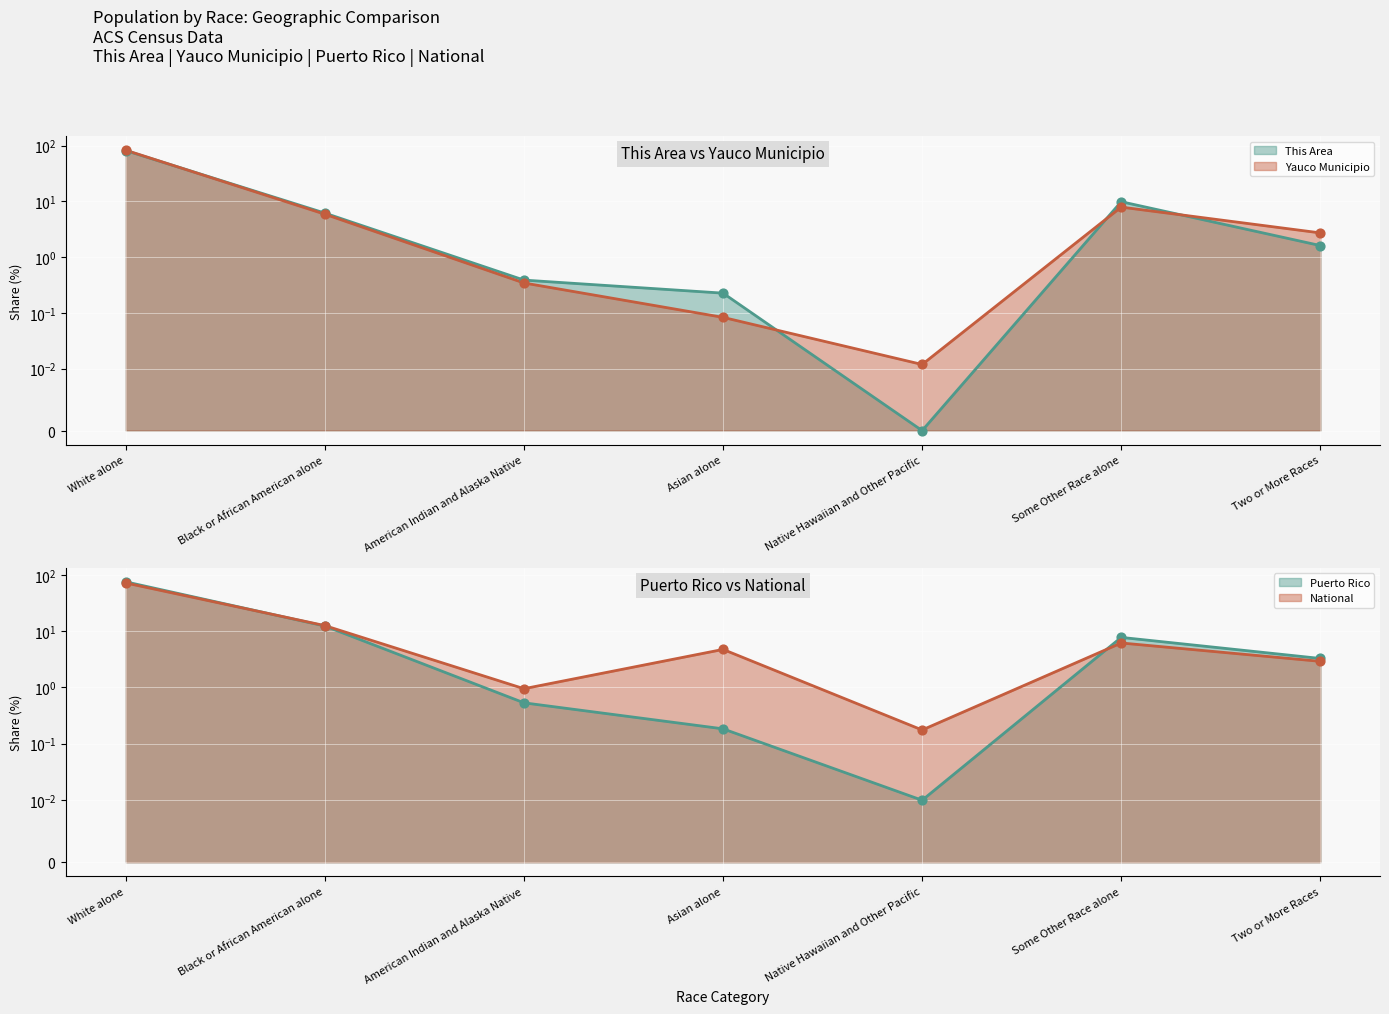

What is the total value across all series at Black or African American alone?

37.1